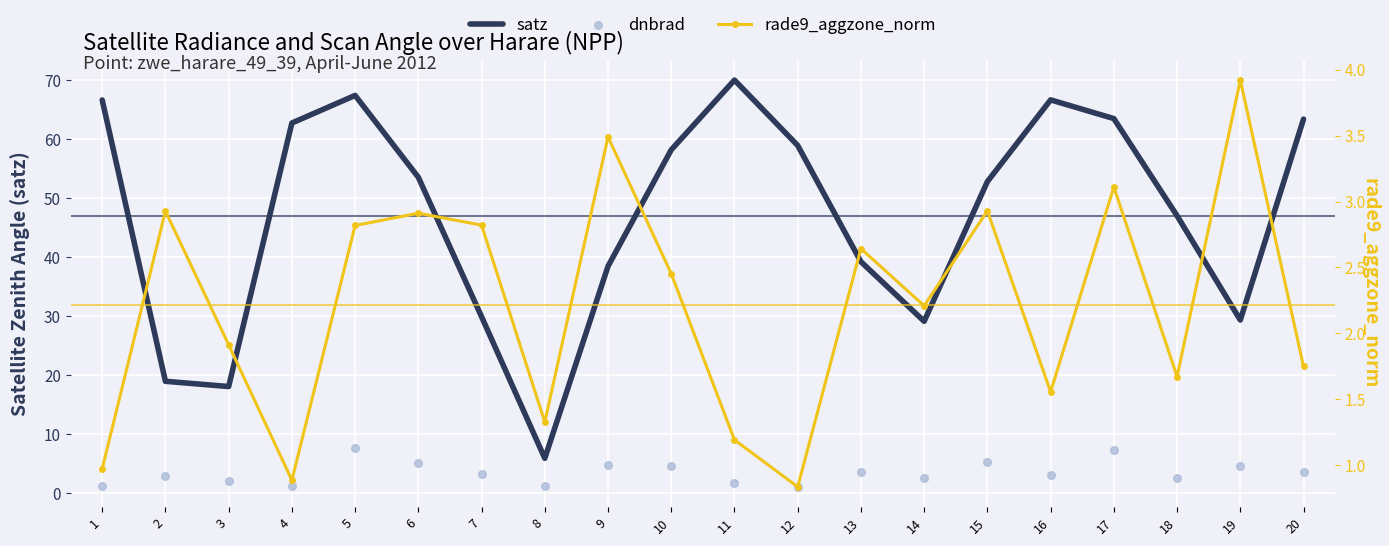

What are all the series names shown in the legend?

satz, dnbrad, rade9_aggzone_norm